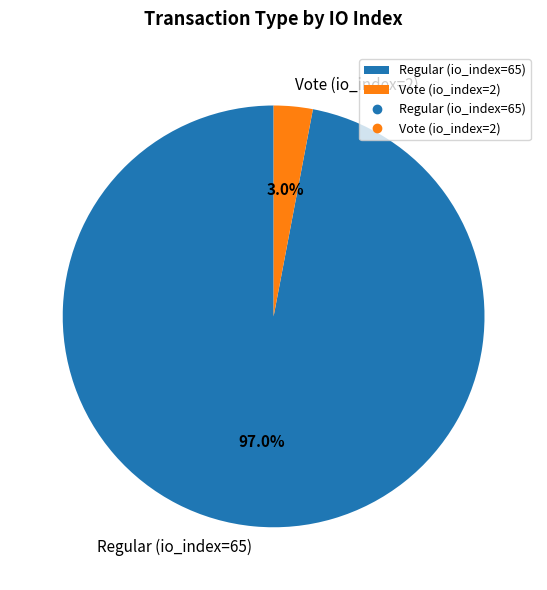

The Regular (io_index=65) slice represents 97% of the pie. True or false?

True